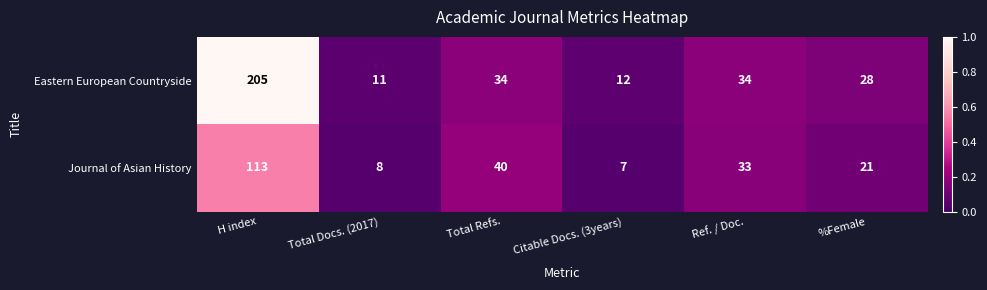

Read the Journal of Asian History value at Ref. / Doc..

33